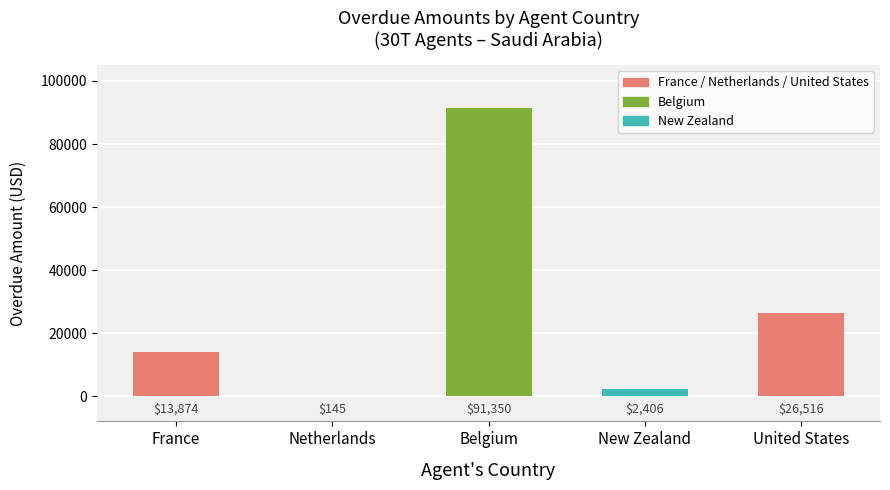

Are the bars horizontal?

No